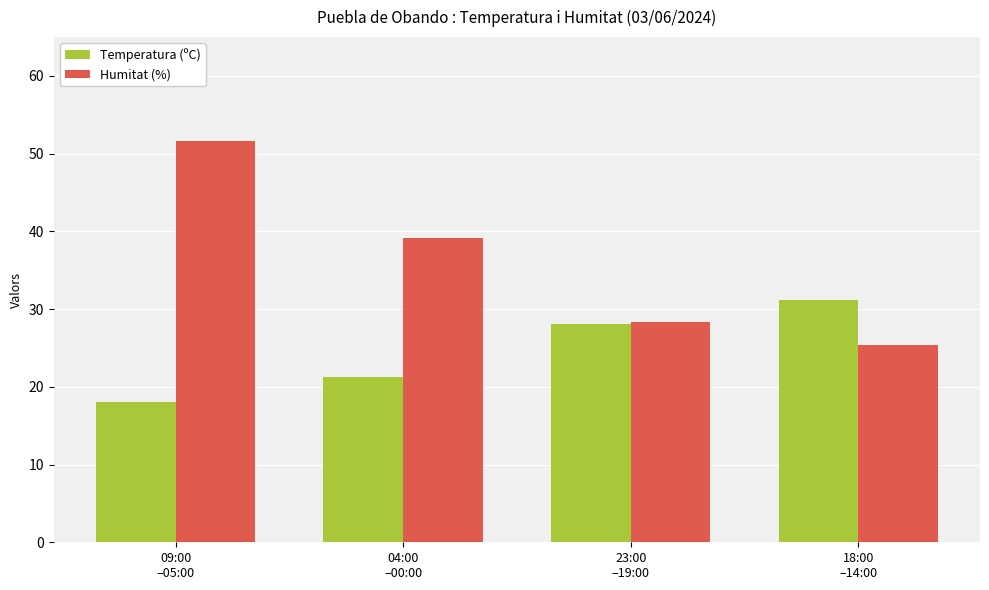

What is the approximate value of Temperatura (ºC) at 23:00
–19:00?

28.1